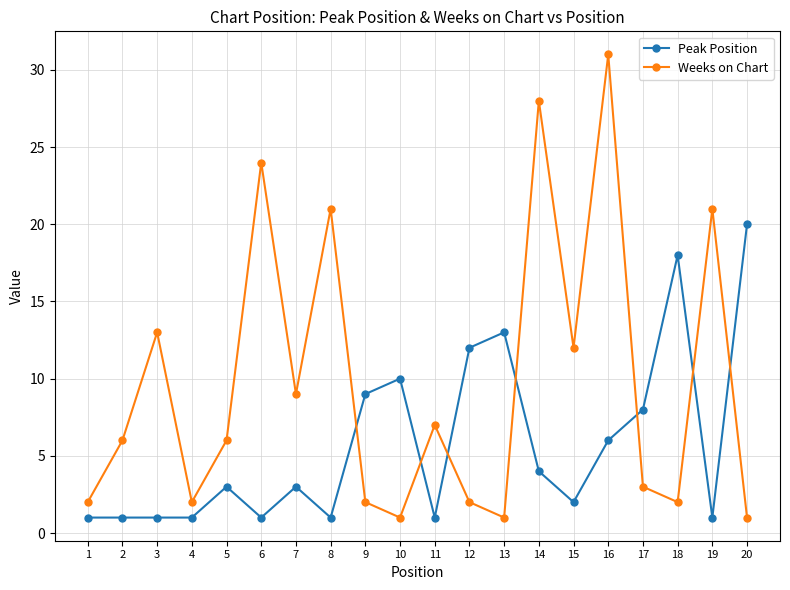

How many series are shown in this chart?

2